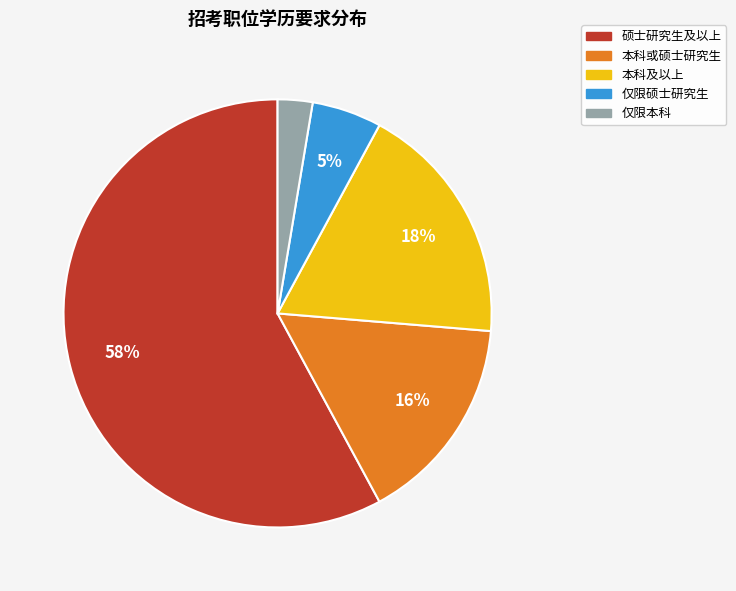

Is it true that 硕士研究生及以上 is 58% of the pie?

True